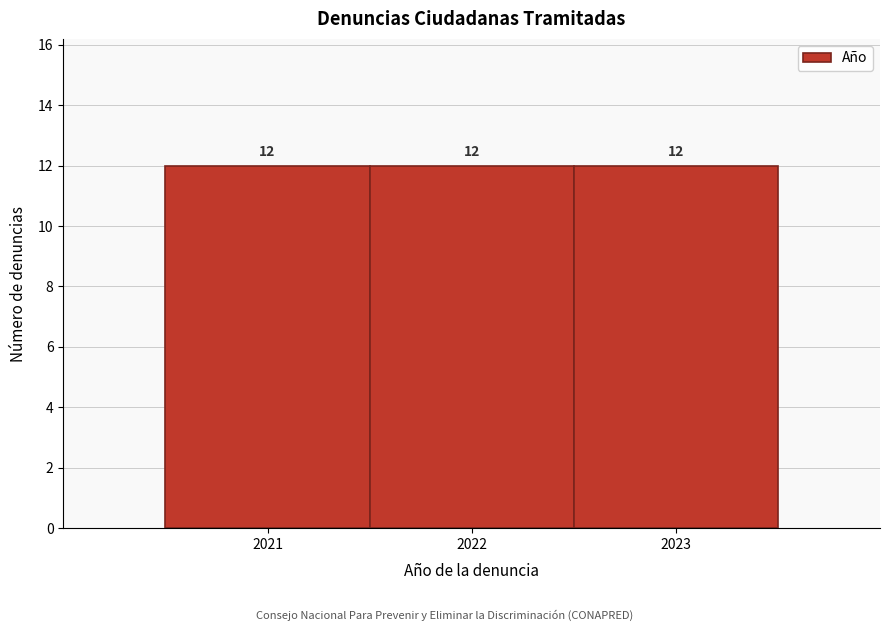

Reading left to right, transcribe this chart: for each bar, give the range it covers on the x-axis and its height.

2020.5 to 2021.5: 12
2021.5 to 2022.5: 12
2022.5 to 2023.5: 12